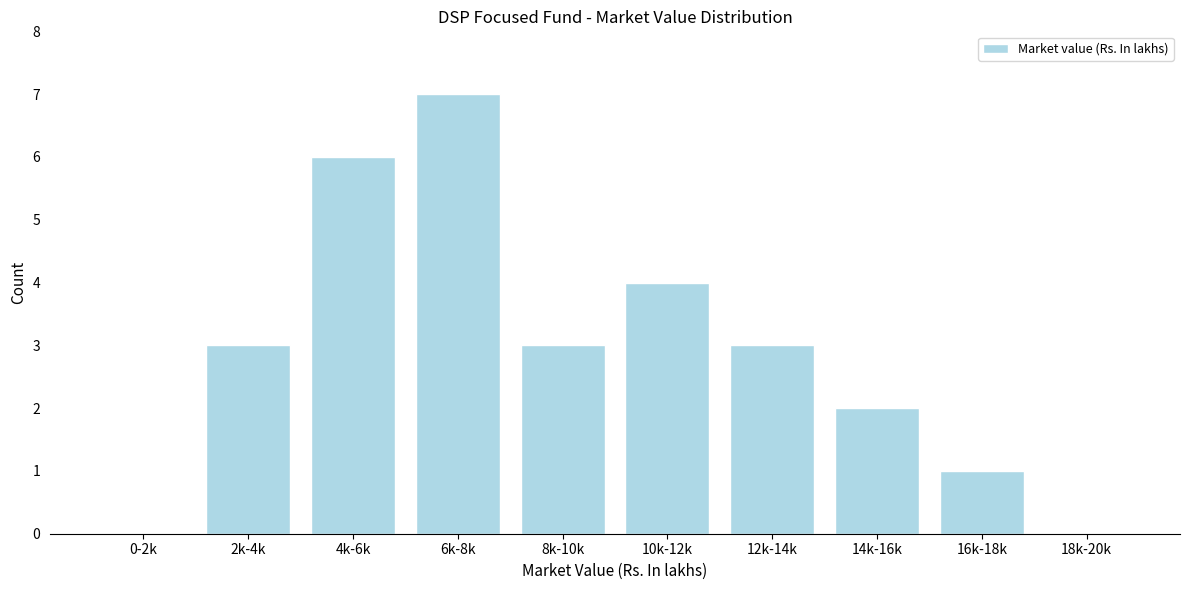

Reading right to left, list all the values displayed in this chart.

18k-20k=0	16k-18k=1	14k-16k=2	12k-14k=3	10k-12k=4	8k-10k=3	6k-8k=7	4k-6k=6	2k-4k=3	0-2k=0